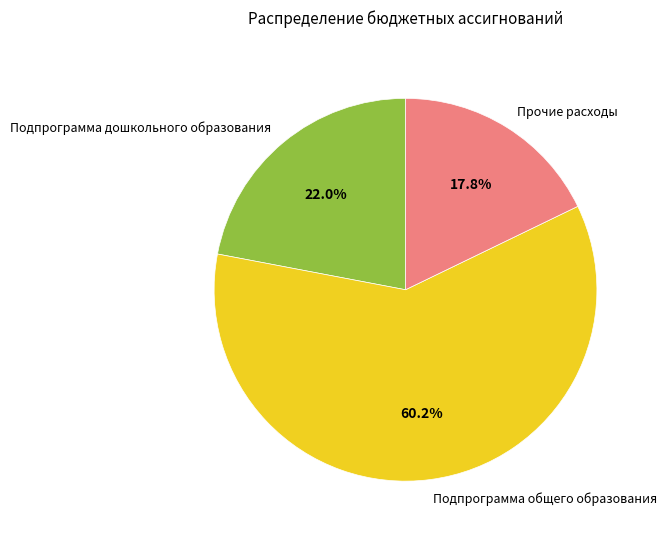

Which slice is the largest?

Подпрограмма общего образования